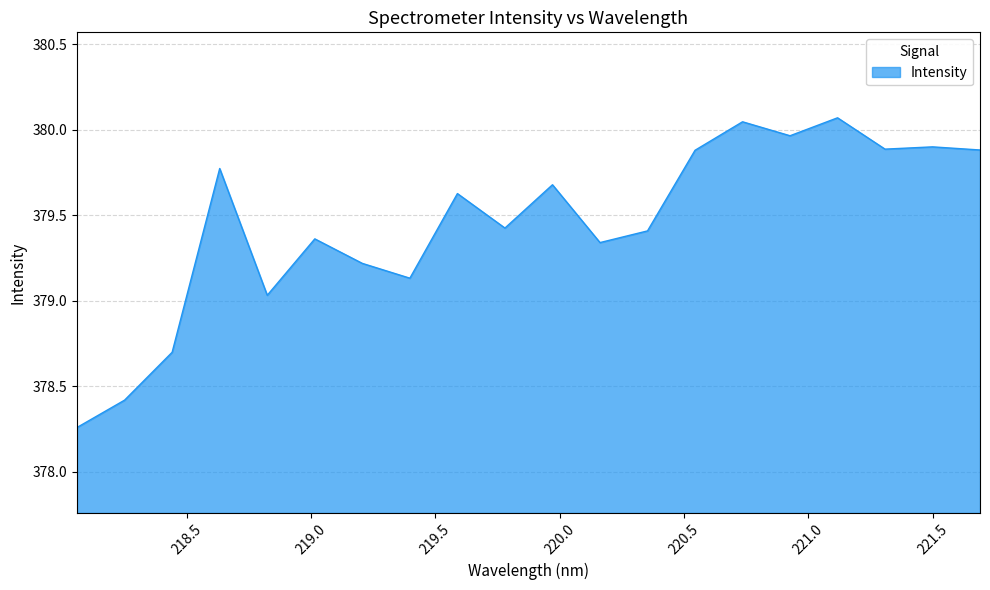

What is the difference between the maximum and minimum values?

1.8